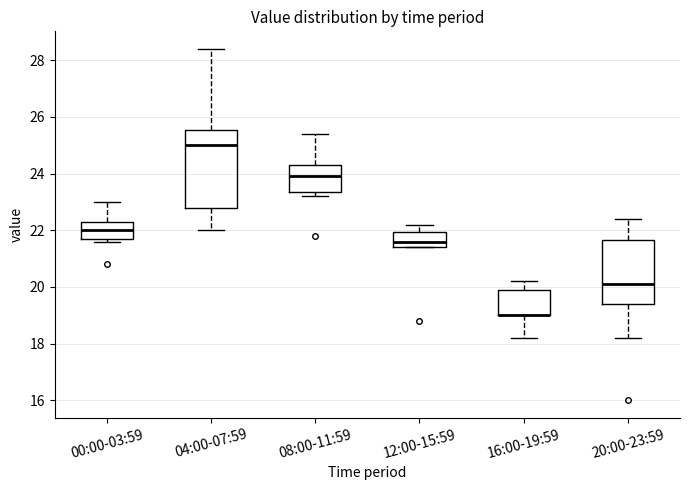

Reading left to right, transcribe this box plot: for each box, give where its median line is, the range the box spans, and where its two whiskers end, as read against the y-axis. The values are not printed on the chart, so give them approximately, as read against the axis.

00:00-03:59: median 22.0, box 21.8 to 22.4, whiskers 21.6 to 23.0
04:00-07:59: median 25.0, box 22.8 to 25.6, whiskers 22.0 to 28.4
08:00-11:59: median 24.0, box 23.4 to 24.4, whiskers 23.2 to 25.4
12:00-15:59: median 21.6, box 21.4 to 22.0, whiskers 21.4 to 22.2
16:00-19:59: median 19.0 (drawn on the box's lower edge), box 19.0 to 20.0, whiskers 18.2 to 20.2
20:00-23:59: median 20.2, box 19.4 to 21.6, whiskers 18.2 to 22.4